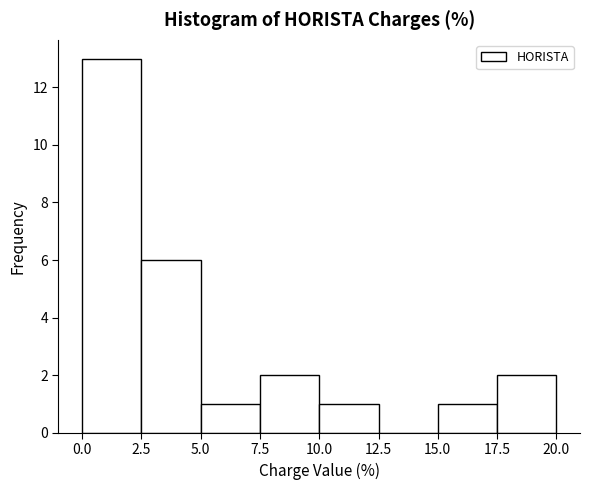

How tall is the bar that spans 10.0 to 12.5 on the x-axis? The values are not printed on the chart, so give them approximately, as read against the axis.

1